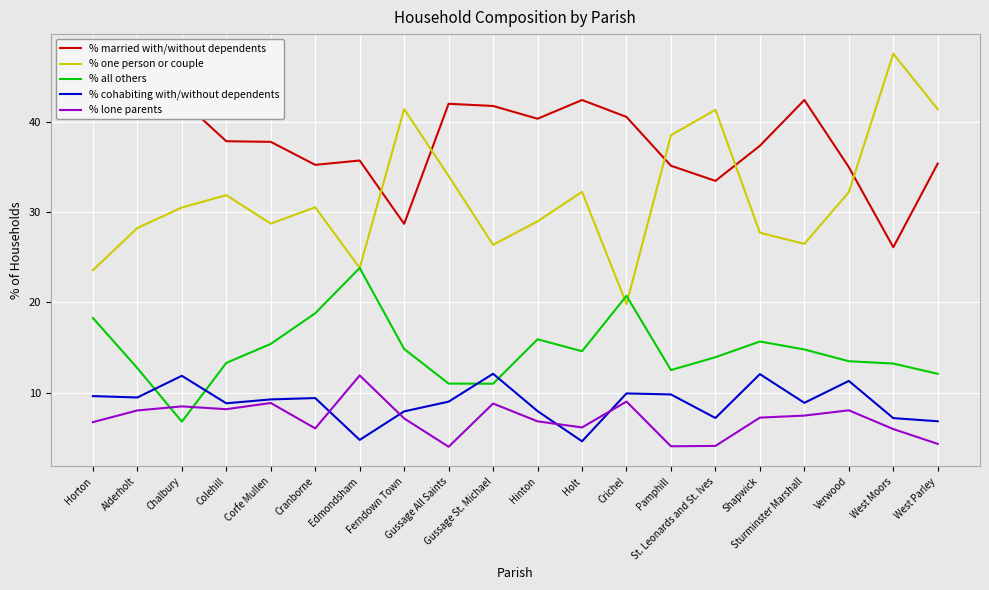

Which series has the largest total across all categories?

% married with/without dependents